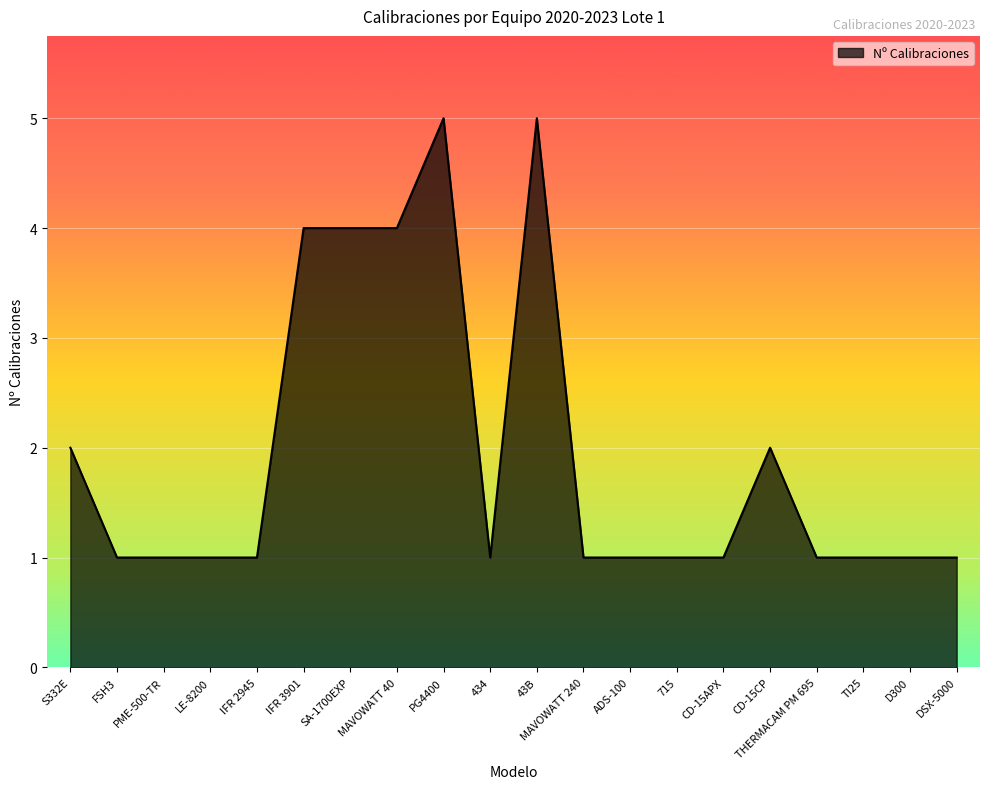

What is the sum of the values at S332E and TI25?

3